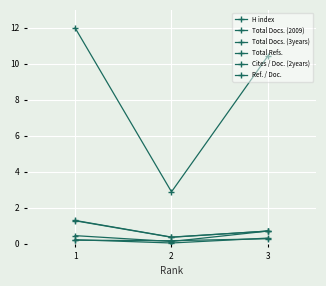

What is the difference between the maximum and second lowest values in the Total Docs. (2009) series?

0.3